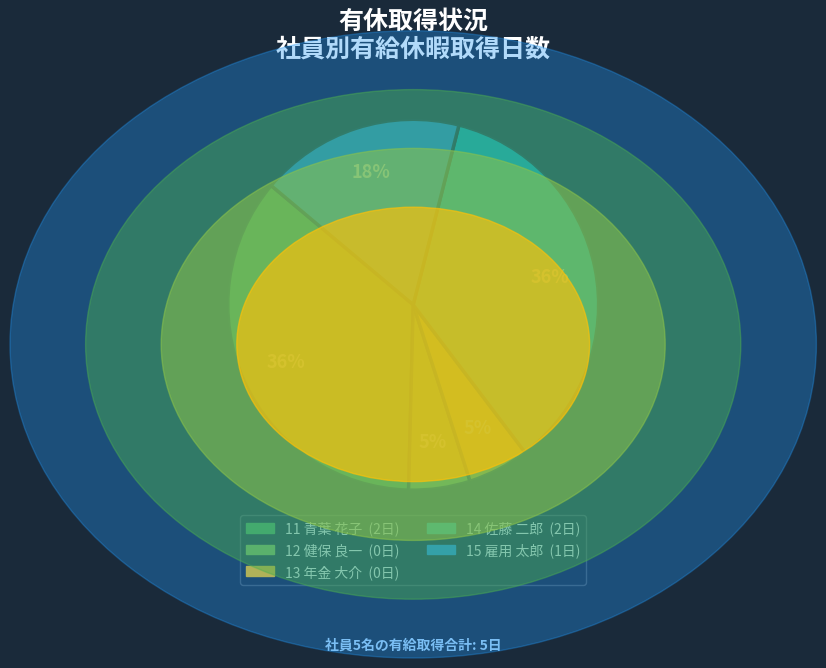

The 13 年金 大介 slice represents 5% of the pie. True or false?

True